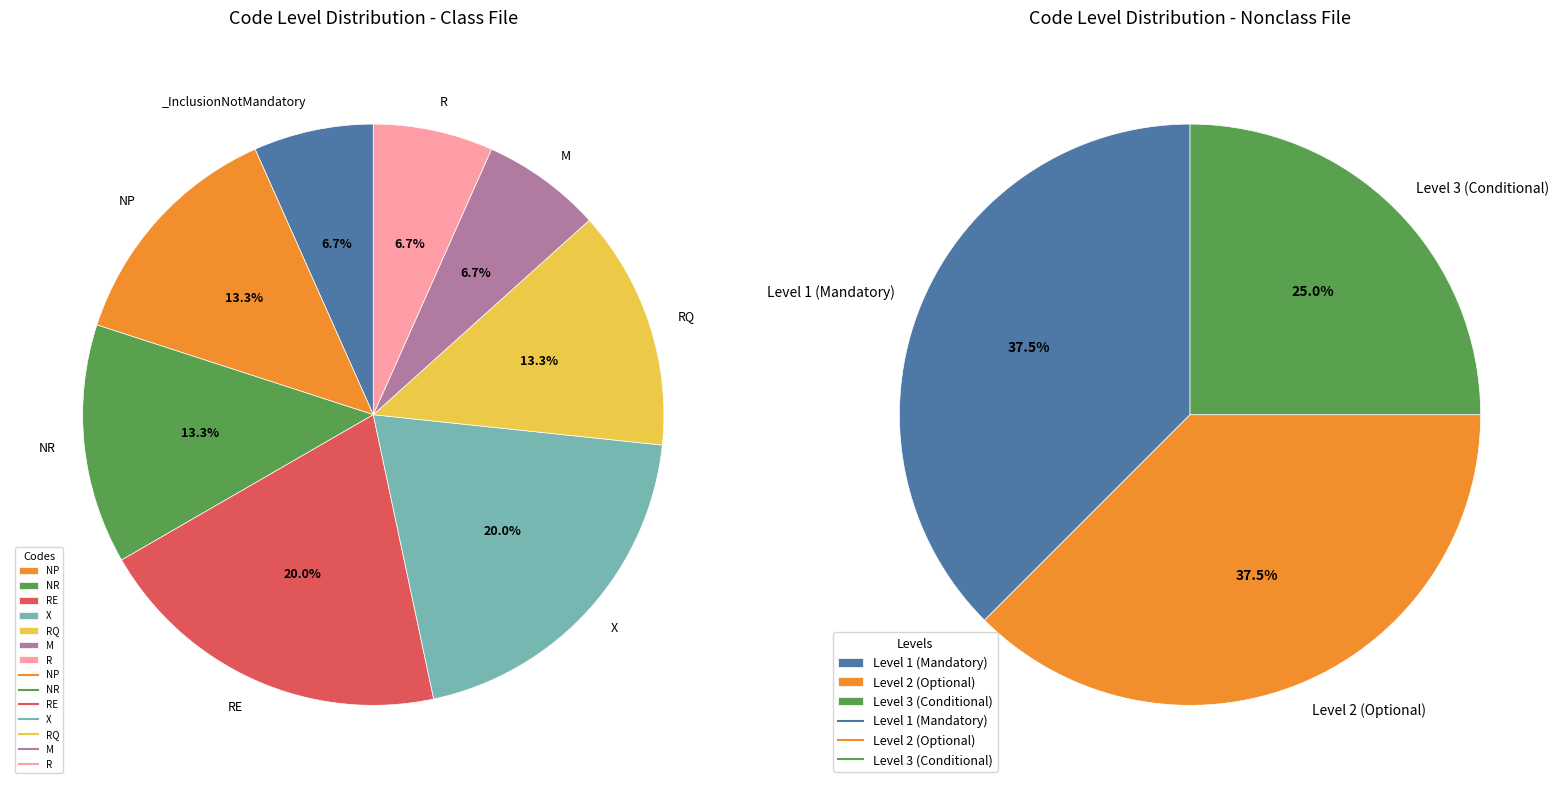

To the nearest percent, what is the difference between the largest and smallest slice percentages?

13%